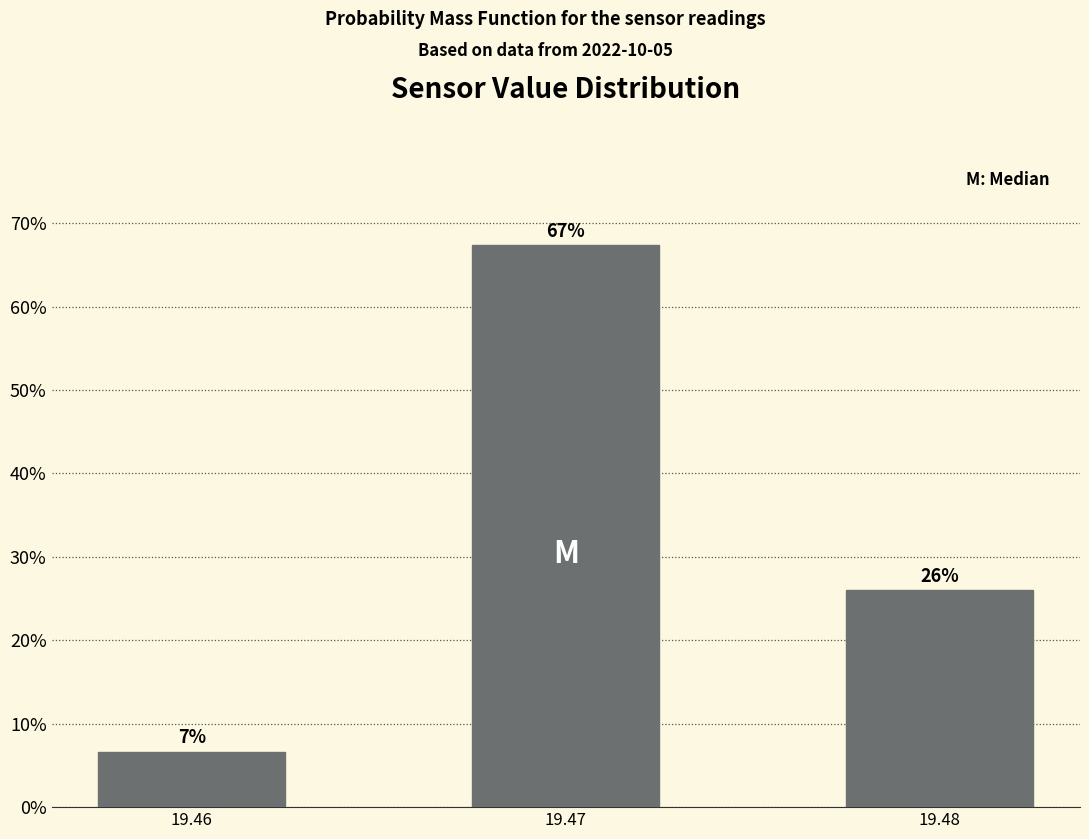

What is the value of the 1st bar from the left?

6.7